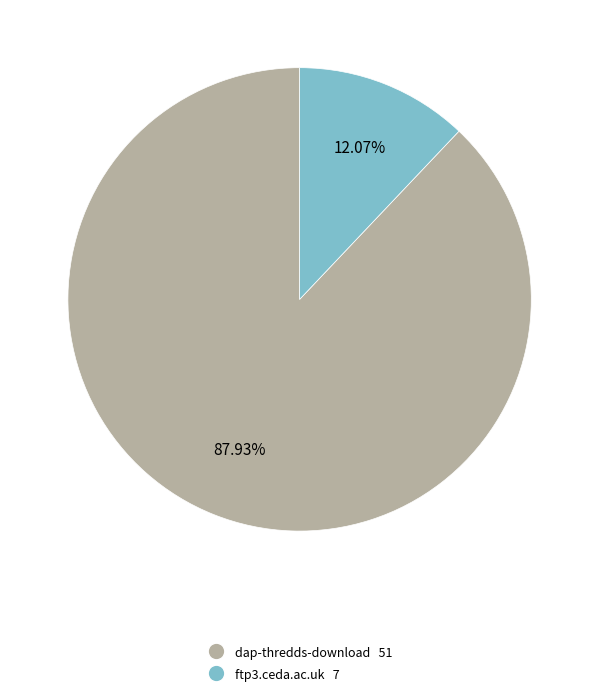

Is it true that dap-thredds-download is 88% of the pie?

True